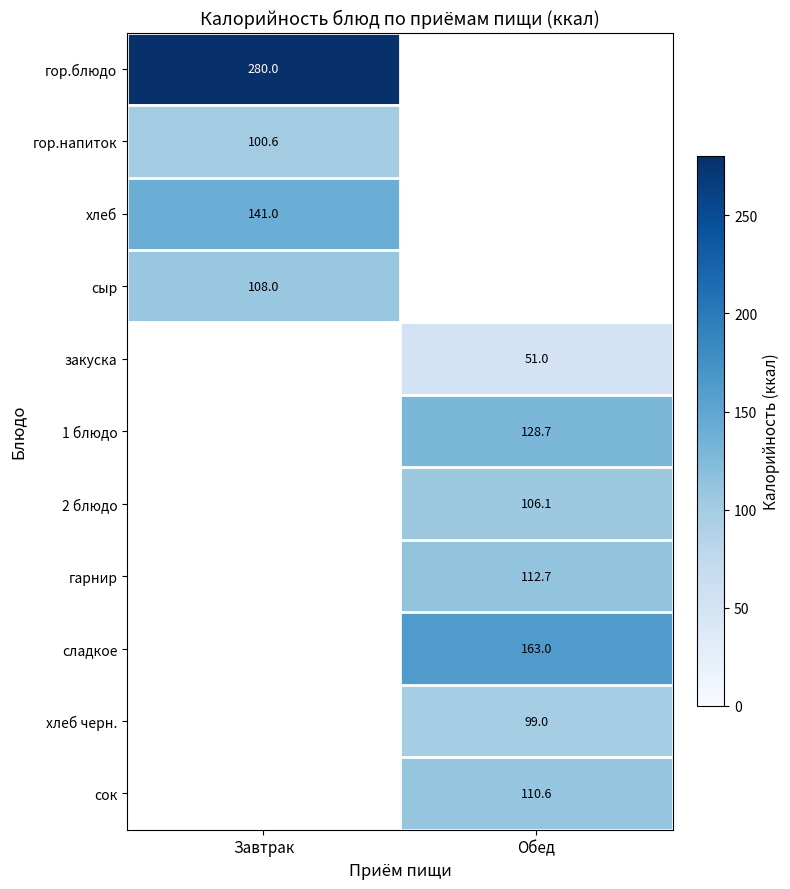

At how many categories does at least one series exceed 165?

1